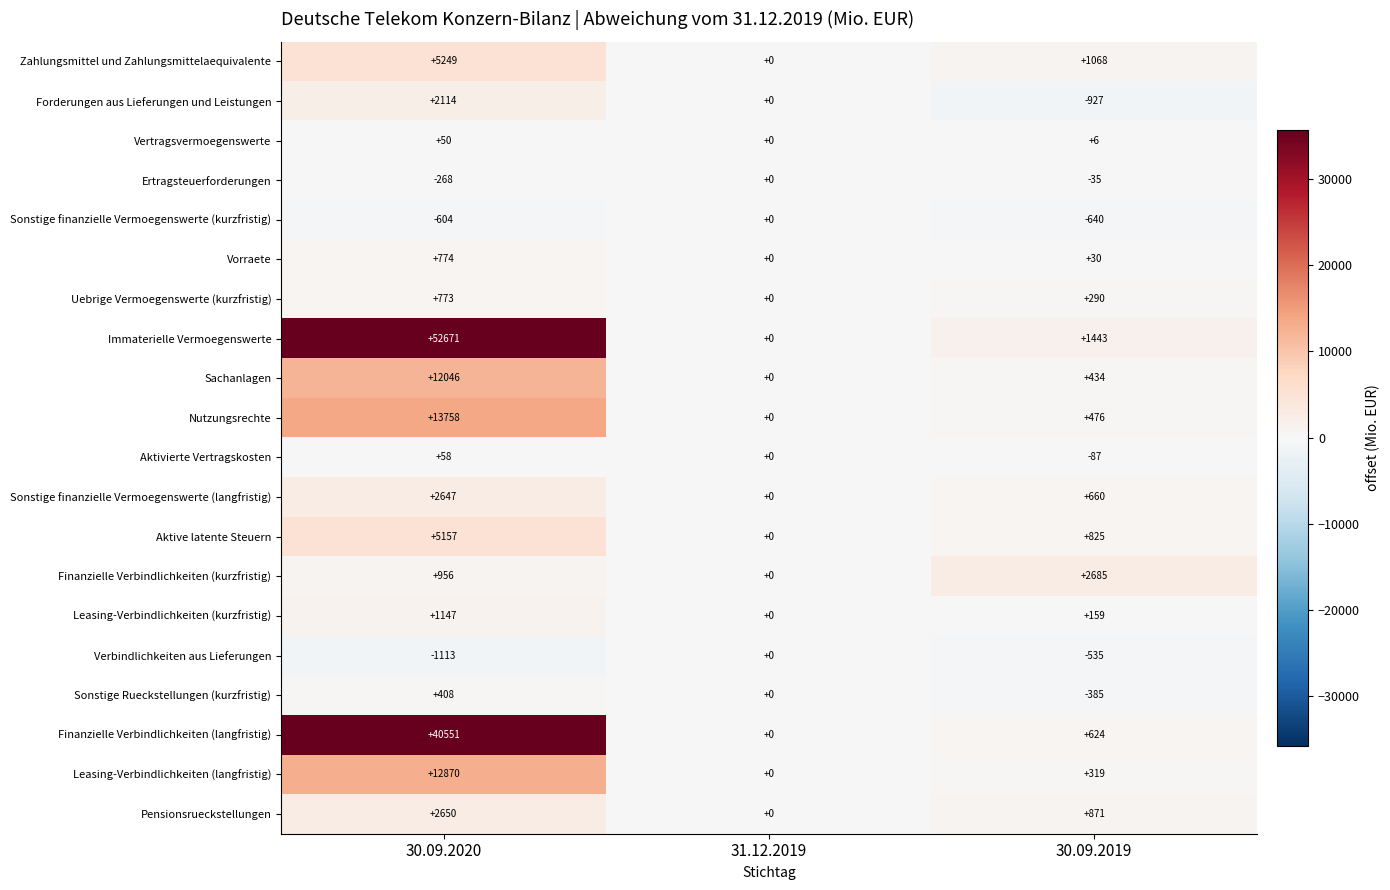

What is the average value of the Finanzielle Verbindlichkeiten (kurzfristig) series?

1214